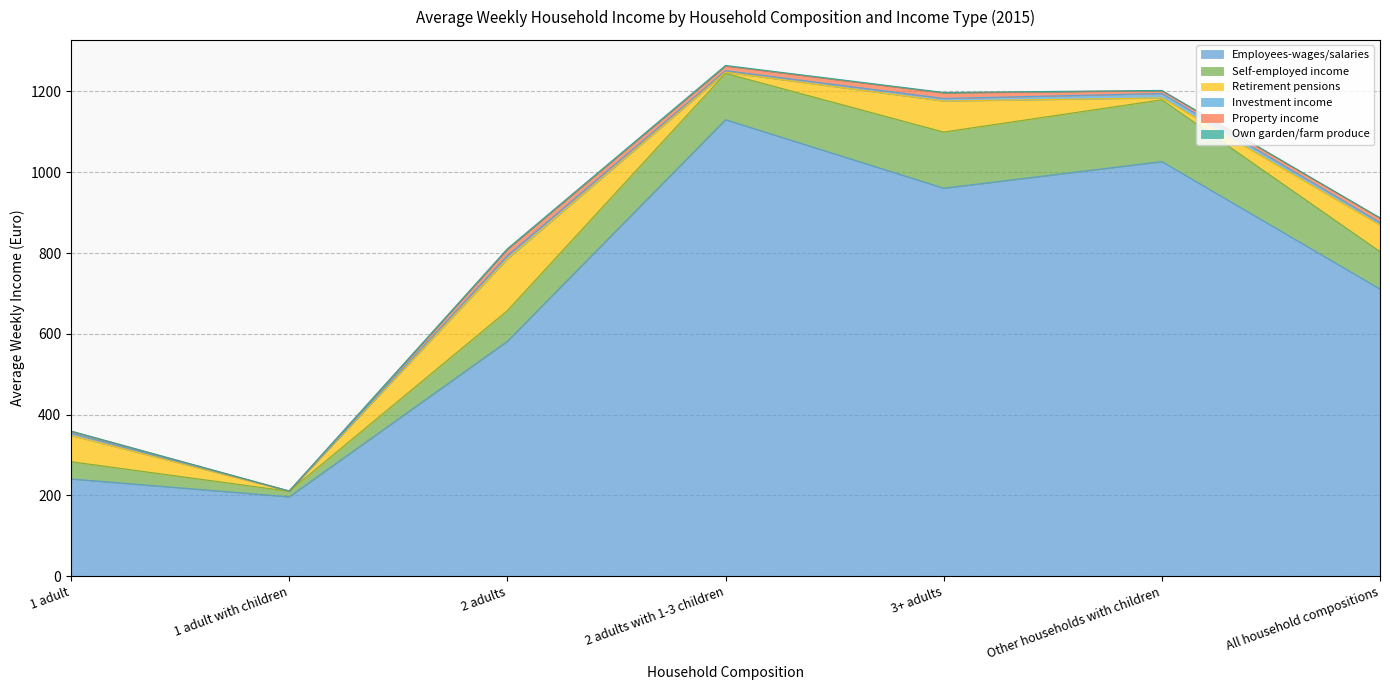

At which category is the sum across all series the highest?

2 adults with 1-3 children